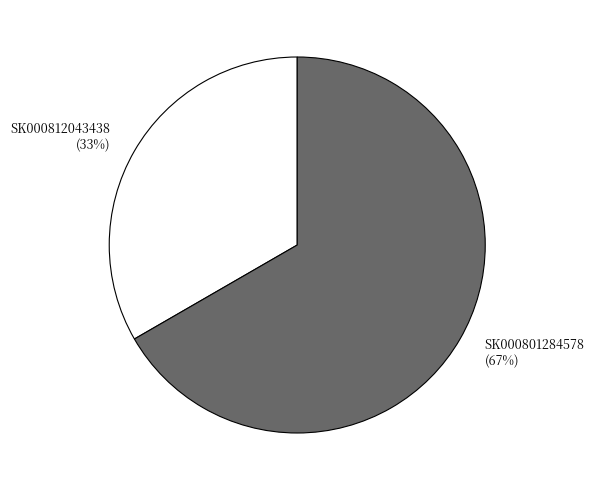

Rank the categories by value from highest to lowest.

SK000801284578, SK000812043438